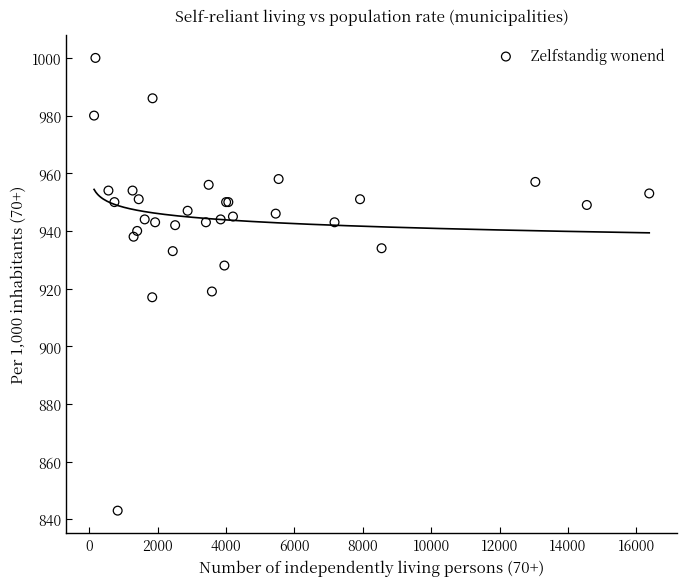

What Y value in the scatter plot is closest to 921?

919